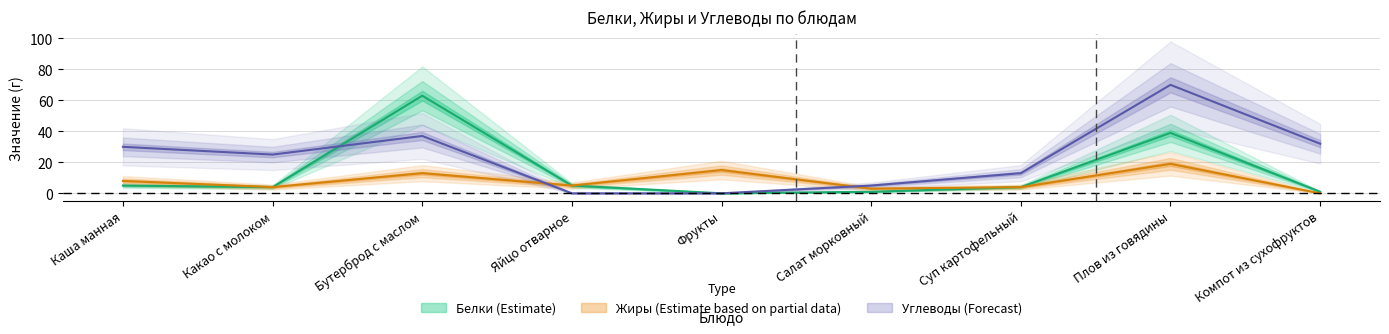

What is the value of the Белки point at the 7th from the left?

4